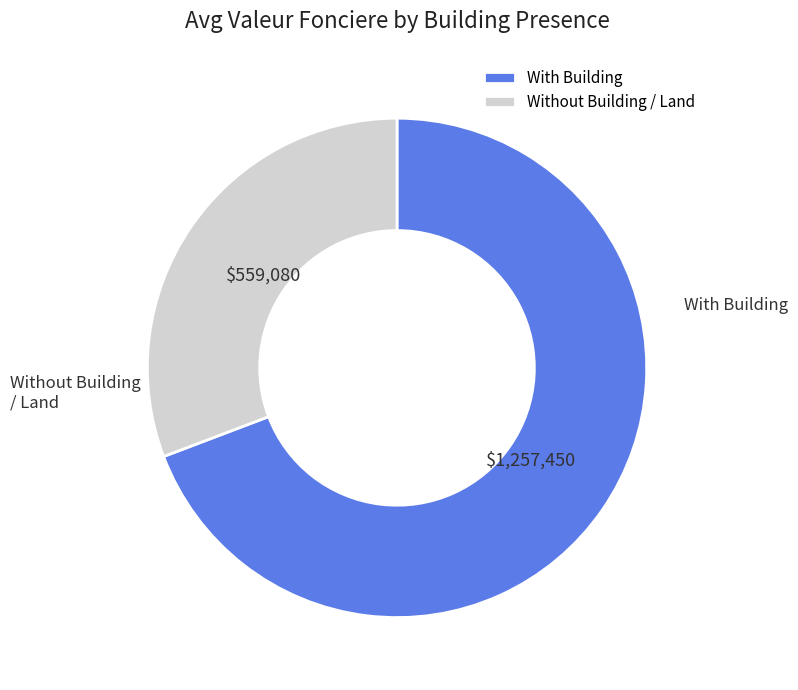

Is there a majority slice in this chart?

Yes